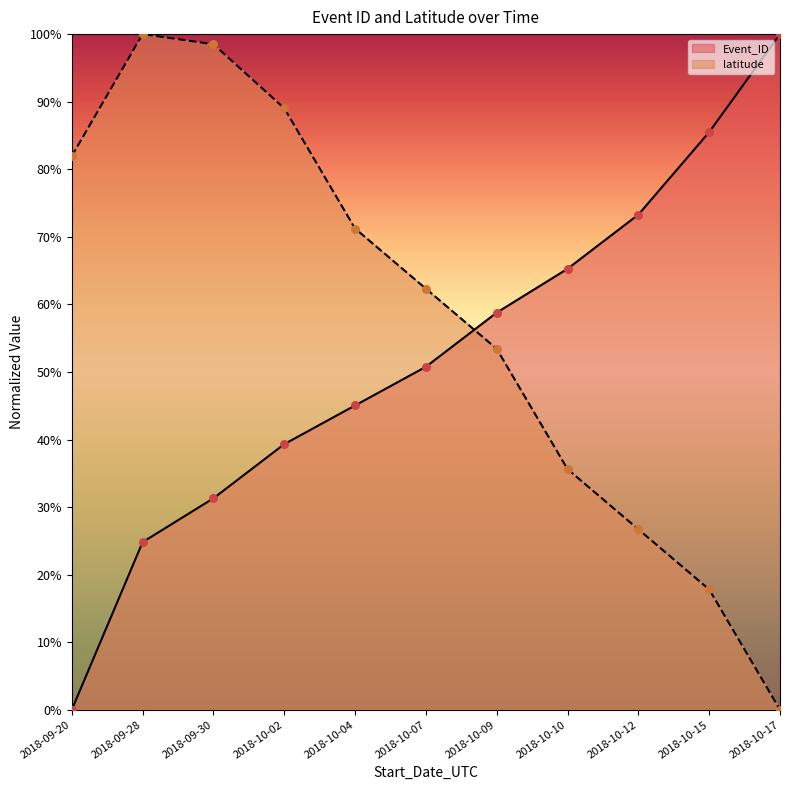

Which series reaches the minimum Y coordinate?

Event_ID